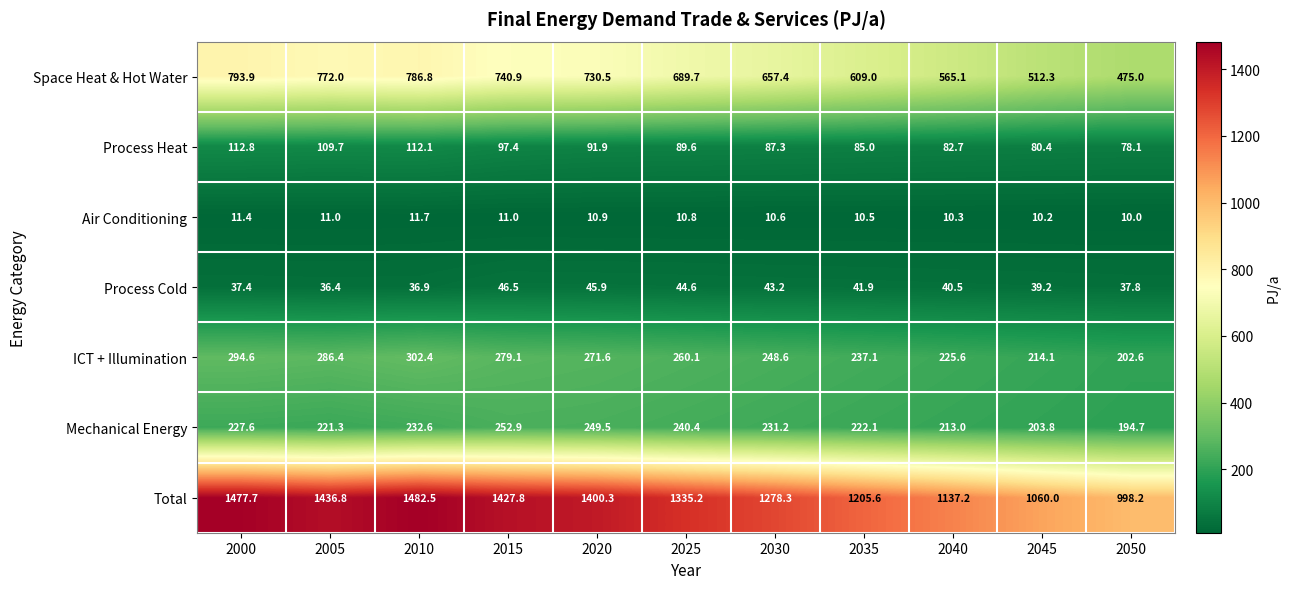

What is the sum of the Process Heat values at 2035 and 2040?

167.7